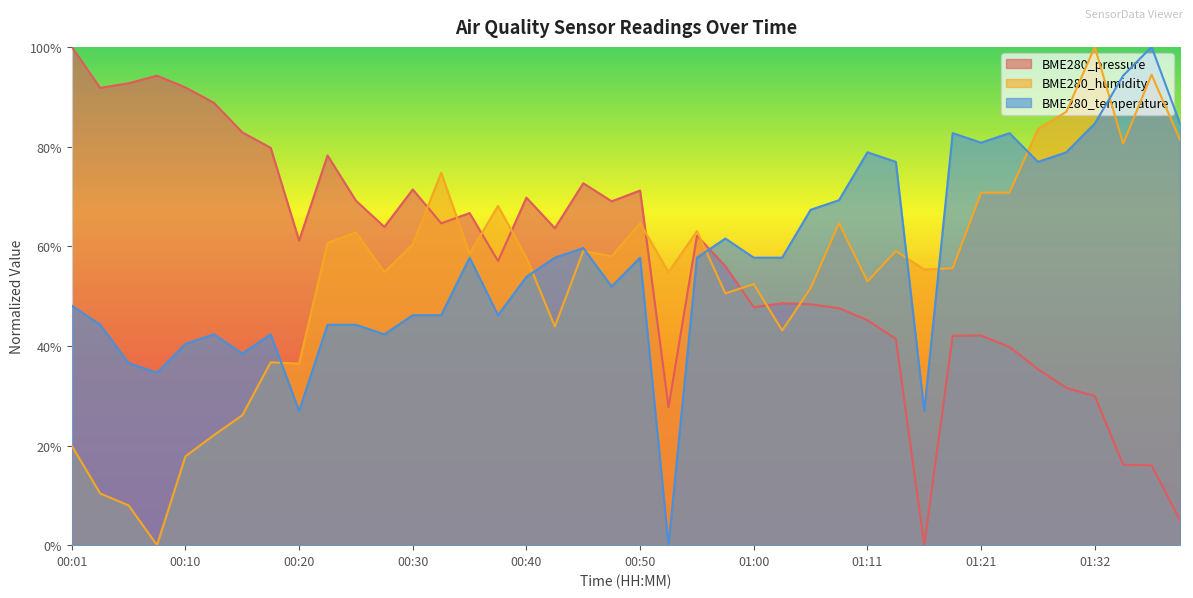

Which series has the largest total across all categories?

BME280_pressure